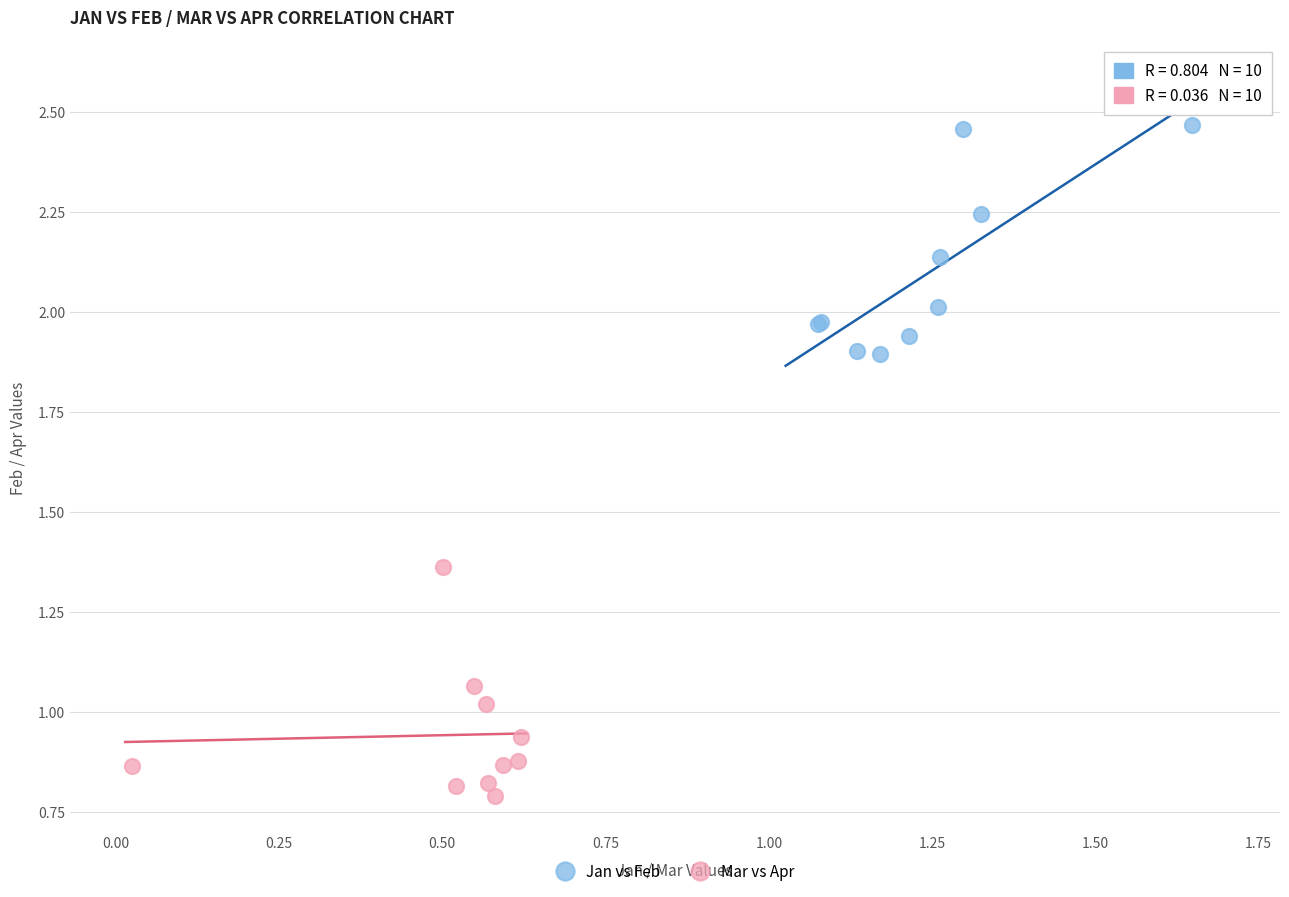

What are all the series names shown in the legend?

Jan vs Feb, Mar vs Apr